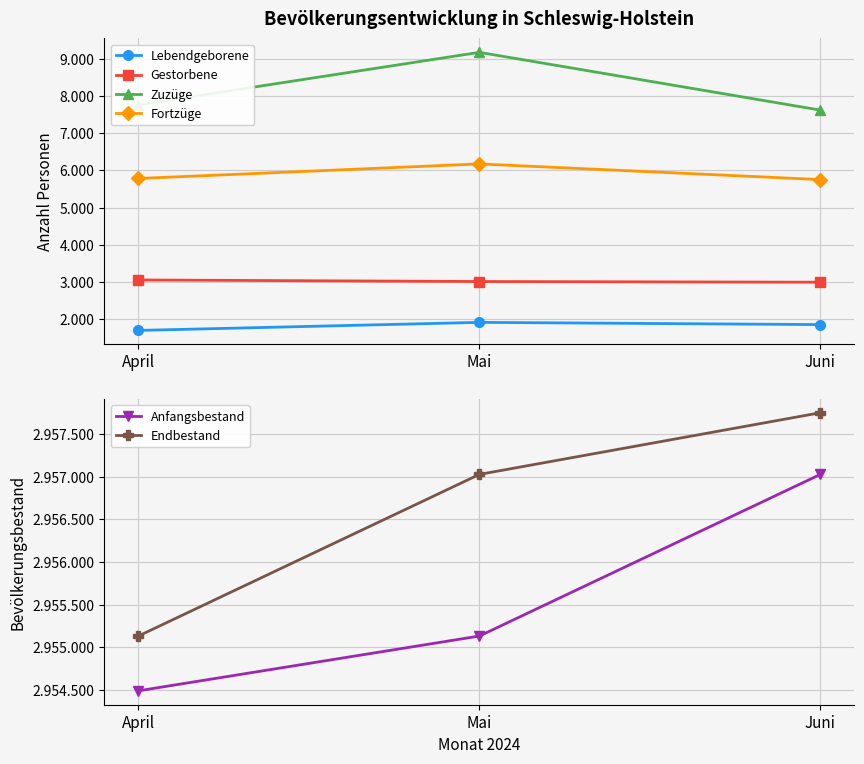

Rank the series by their maximum value, from highest to lowest.

Endbestand, Anfangsbestand, Zuzüge, Fortzüge, Gestorbene, Lebendgeborene